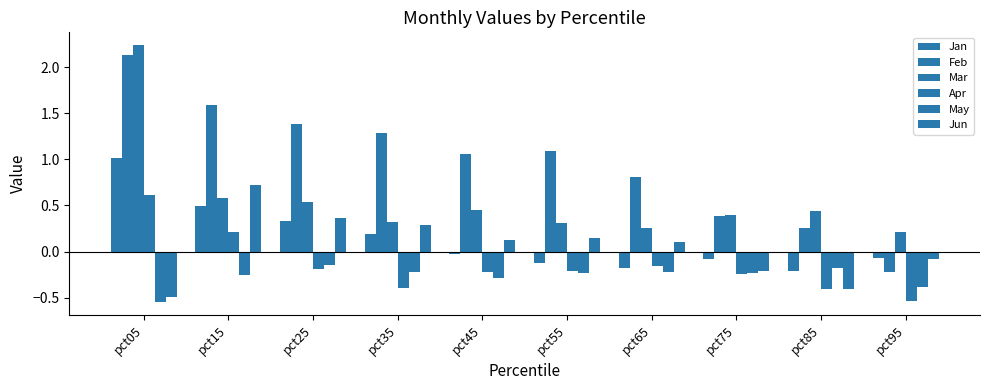

How many bars are there in each group?

6